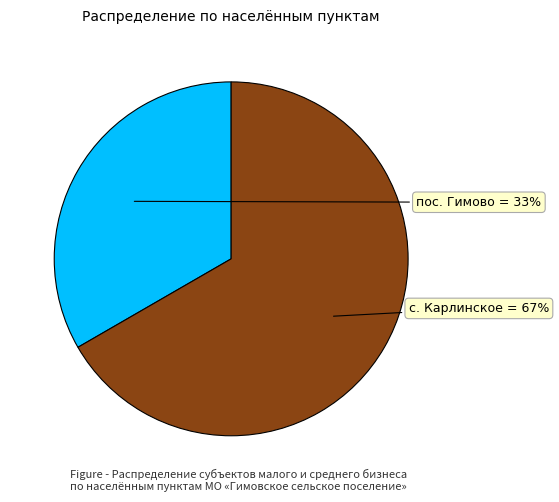

What is the majority slice?

с. Карлинское